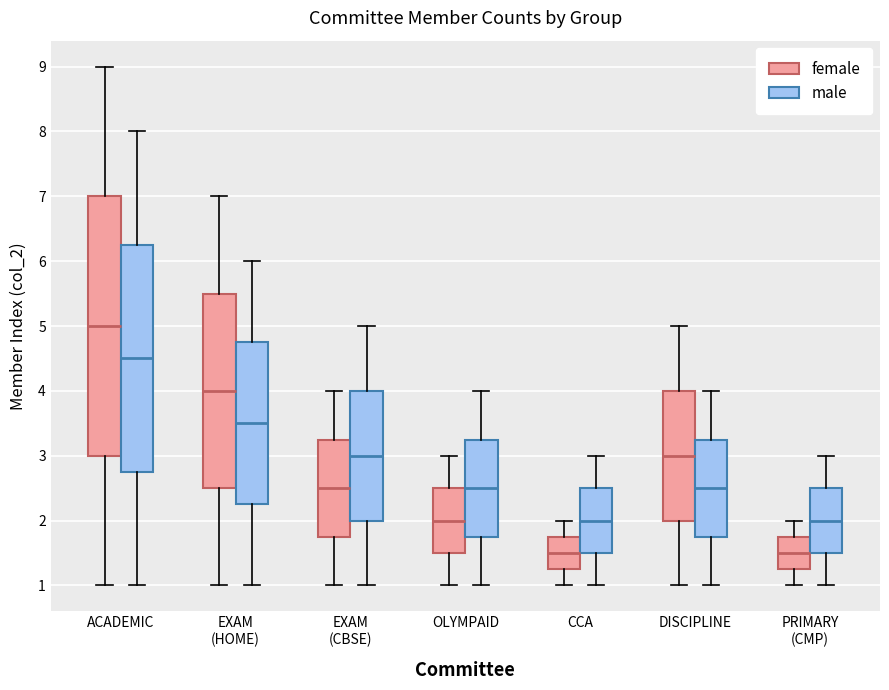

Which box is the tallest, from its lower edge to its upper edge?

ACADEMIC (female)